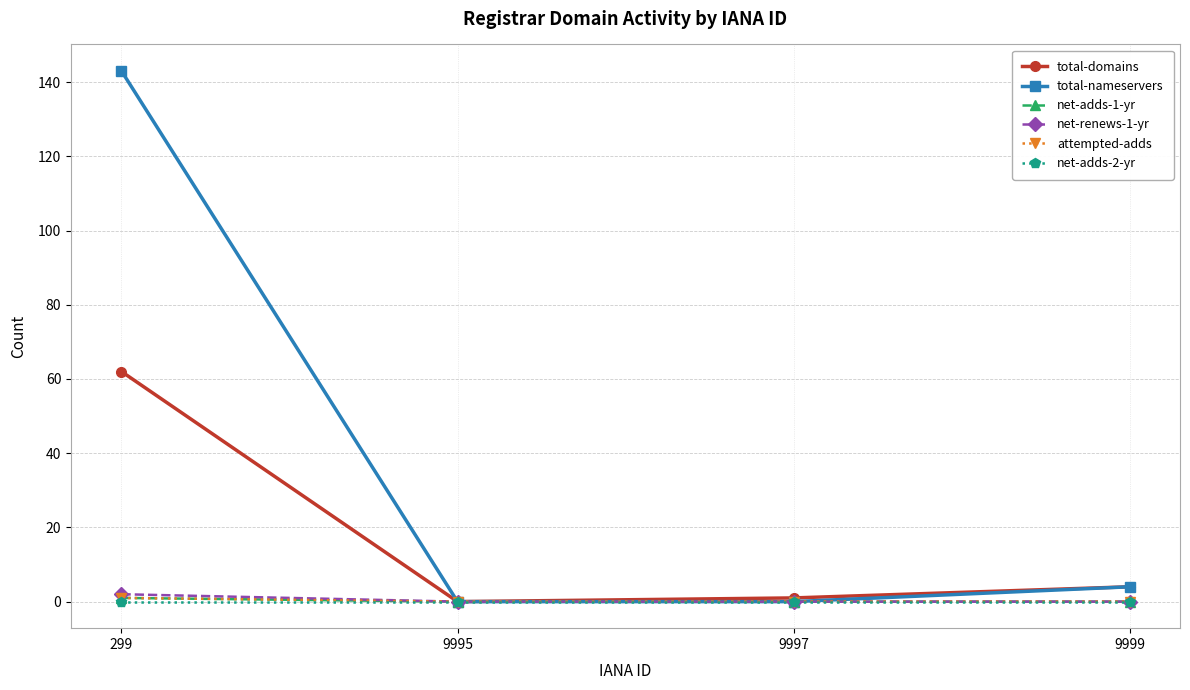

Is this an area chart (filled region under the line)?

No